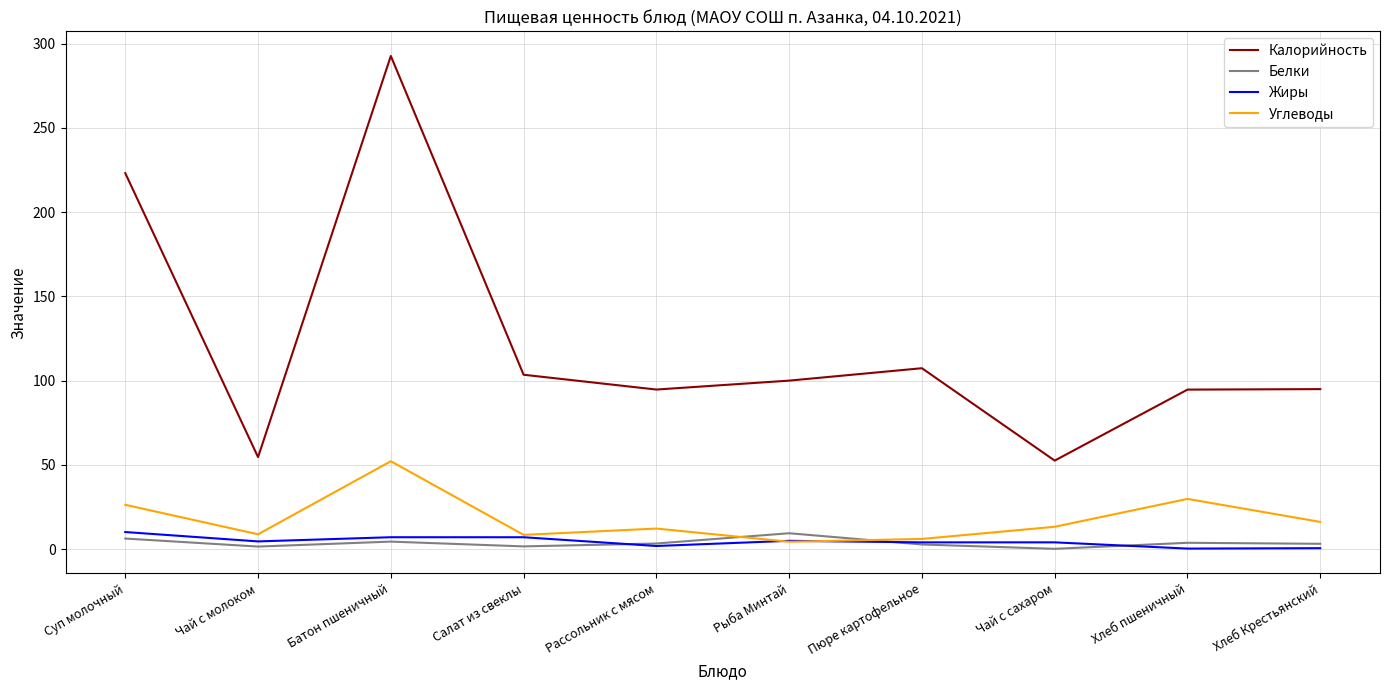

Between Батон пшеничный and Рыба Минтай, which series saw the biggest shift?

Калорийность